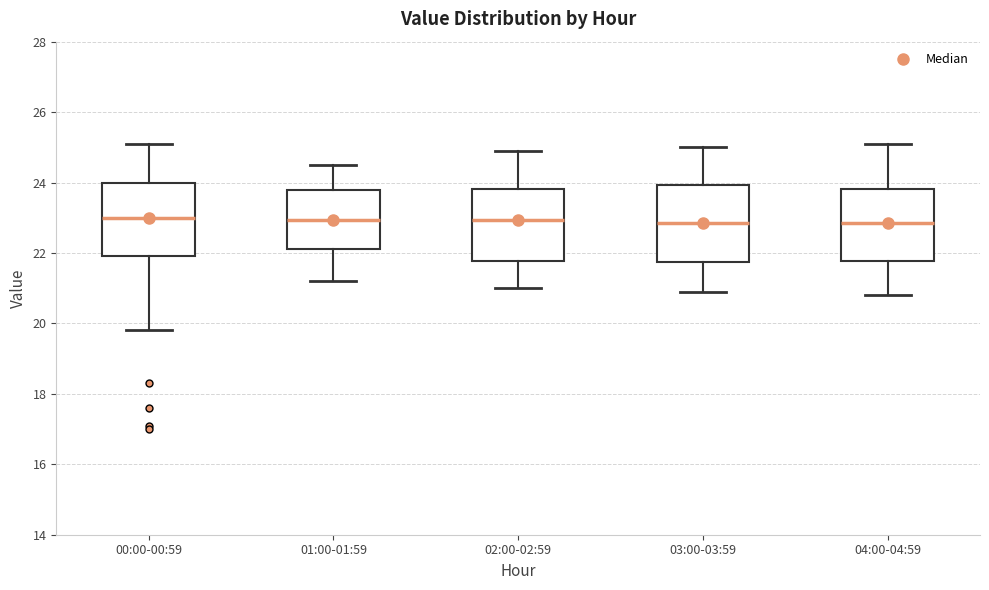

Reading left to right, read every box against the y-axis: the position of its median line, the range the box covers, and the ends of its whiskers. The values are not printed on the chart, so give them approximately, as read against the axis.

00:00-00:59: median 23.0, box 22.0 to 24.0, whiskers 19.8 to 25.2
01:00-01:59: median 23.0, box 22.2 to 23.8, whiskers 21.2 to 24.6
02:00-02:59: median 23.0, box 21.8 to 23.8, whiskers 21.0 to 25.0
03:00-03:59: median 22.8, box 21.8 to 24.0, whiskers 21.0 to 25.0
04:00-04:59: median 22.8, box 21.8 to 23.8, whiskers 20.8 to 25.2